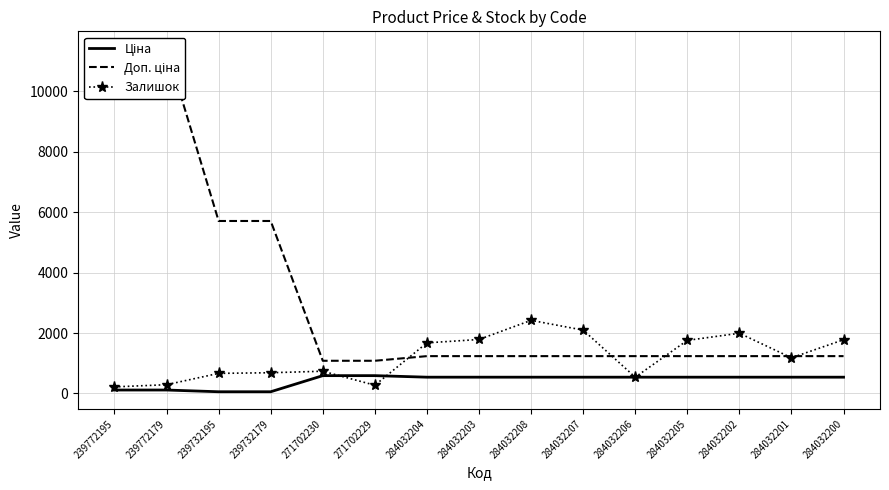

How many distinct data groups are displayed?

3